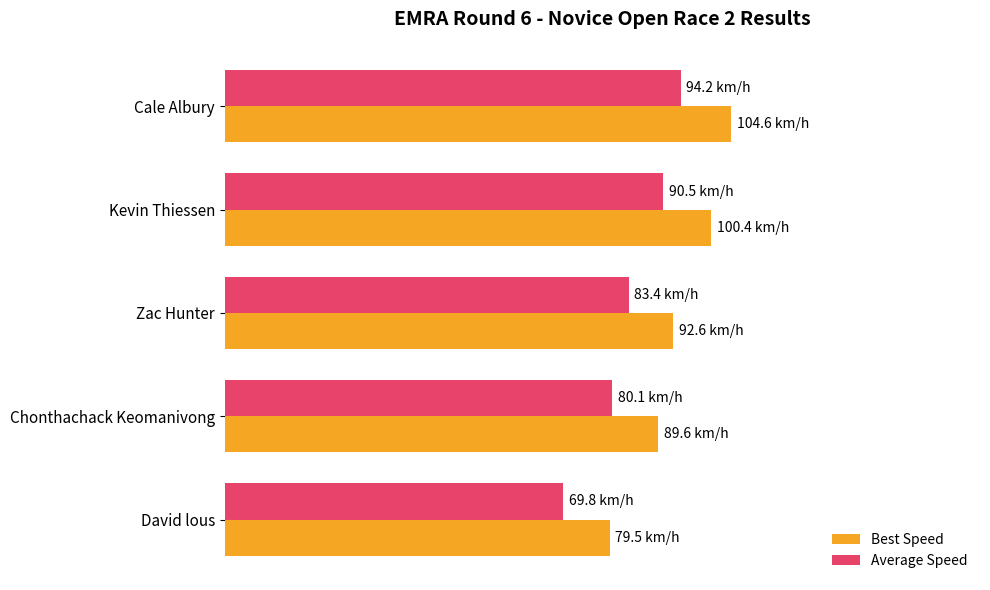

Which series has the widest spread of values?

Best Speed